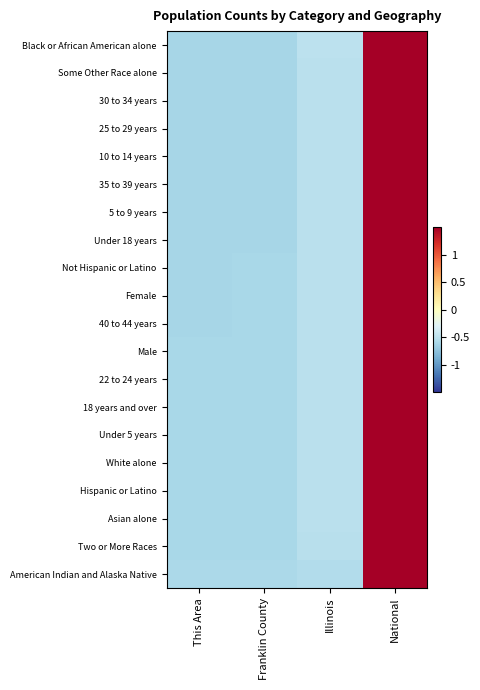

Reading left to right, what are all the values shown in this chart?

Black or African American alone: This Area=-0.6	Franklin County=-0.6	Illinois=-0.5	National=1.7
Some Other Race alone: This Area=-0.6	Franklin County=-0.6	Illinois=-0.5	National=1.7
30 to 34 years: This Area=-0.6	Franklin County=-0.6	Illinois=-0.5	National=1.7
25 to 29 years: This Area=-0.6	Franklin County=-0.6	Illinois=-0.5	National=1.7
10 to 14 years: This Area=-0.6	Franklin County=-0.6	Illinois=-0.5	National=1.7
35 to 39 years: This Area=-0.6	Franklin County=-0.6	Illinois=-0.5	National=1.7
5 to 9 years: This Area=-0.6	Franklin County=-0.6	Illinois=-0.5	National=1.7
Under 18 years: This Area=-0.6	Franklin County=-0.6	Illinois=-0.5	National=1.7
Not Hispanic or Latino: This Area=-0.6	Franklin County=-0.6	Illinois=-0.5	National=1.7
Female: This Area=-0.6	Franklin County=-0.6	Illinois=-0.5	National=1.7
40 to 44 years: This Area=-0.6	Franklin County=-0.6	Illinois=-0.5	National=1.7
Male: This Area=-0.6	Franklin County=-0.6	Illinois=-0.5	National=1.7
22 to 24 years: This Area=-0.6	Franklin County=-0.6	Illinois=-0.5	National=1.7
18 years and over: This Area=-0.6	Franklin County=-0.6	Illinois=-0.5	National=1.7
Under 5 years: This Area=-0.6	Franklin County=-0.6	Illinois=-0.5	National=1.7
White alone: This Area=-0.6	Franklin County=-0.6	Illinois=-0.5	National=1.7
Hispanic or Latino: This Area=-0.6	Franklin County=-0.6	Illinois=-0.5	National=1.7
Asian alone: This Area=-0.6	Franklin County=-0.6	Illinois=-0.5	National=1.7
Two or More Races: This Area=-0.6	Franklin County=-0.6	Illinois=-0.5	National=1.7
American Indian and Alaska Native: This Area=-0.6	Franklin County=-0.6	Illinois=-0.6	National=1.7